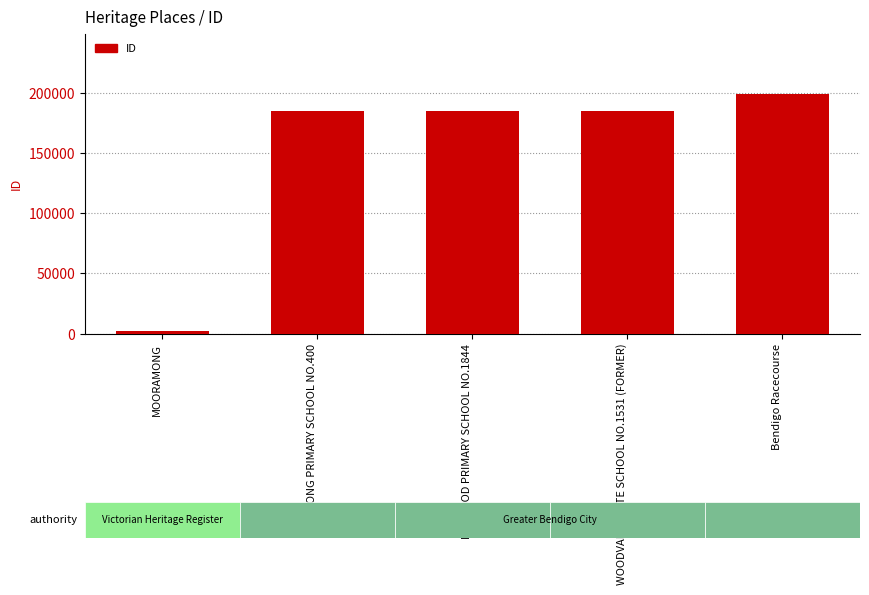

Which category has the highest value across all series?

Bendigo Racecourse